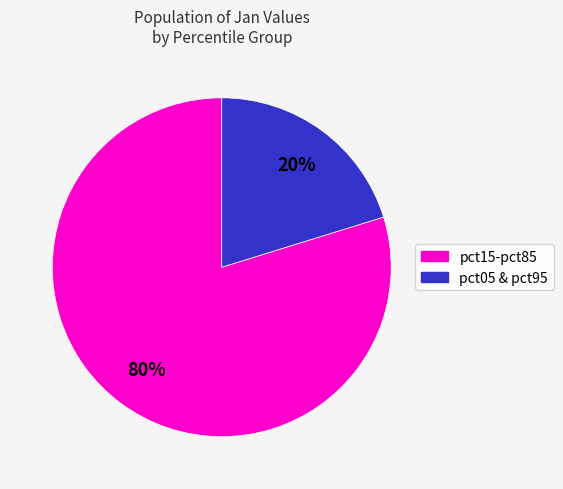

Is there any slice that represents more than half of the pie?

Yes